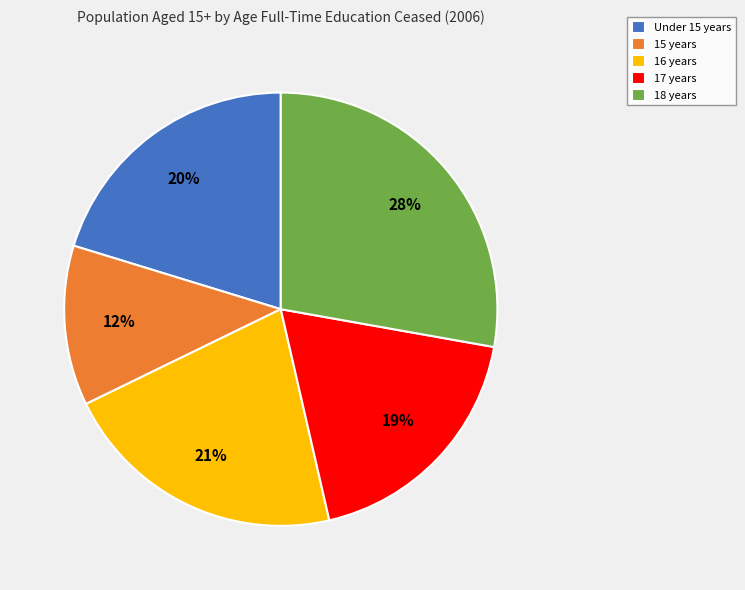

Approximately how many times larger is the value at 16 years compared to 17 years?

1.1